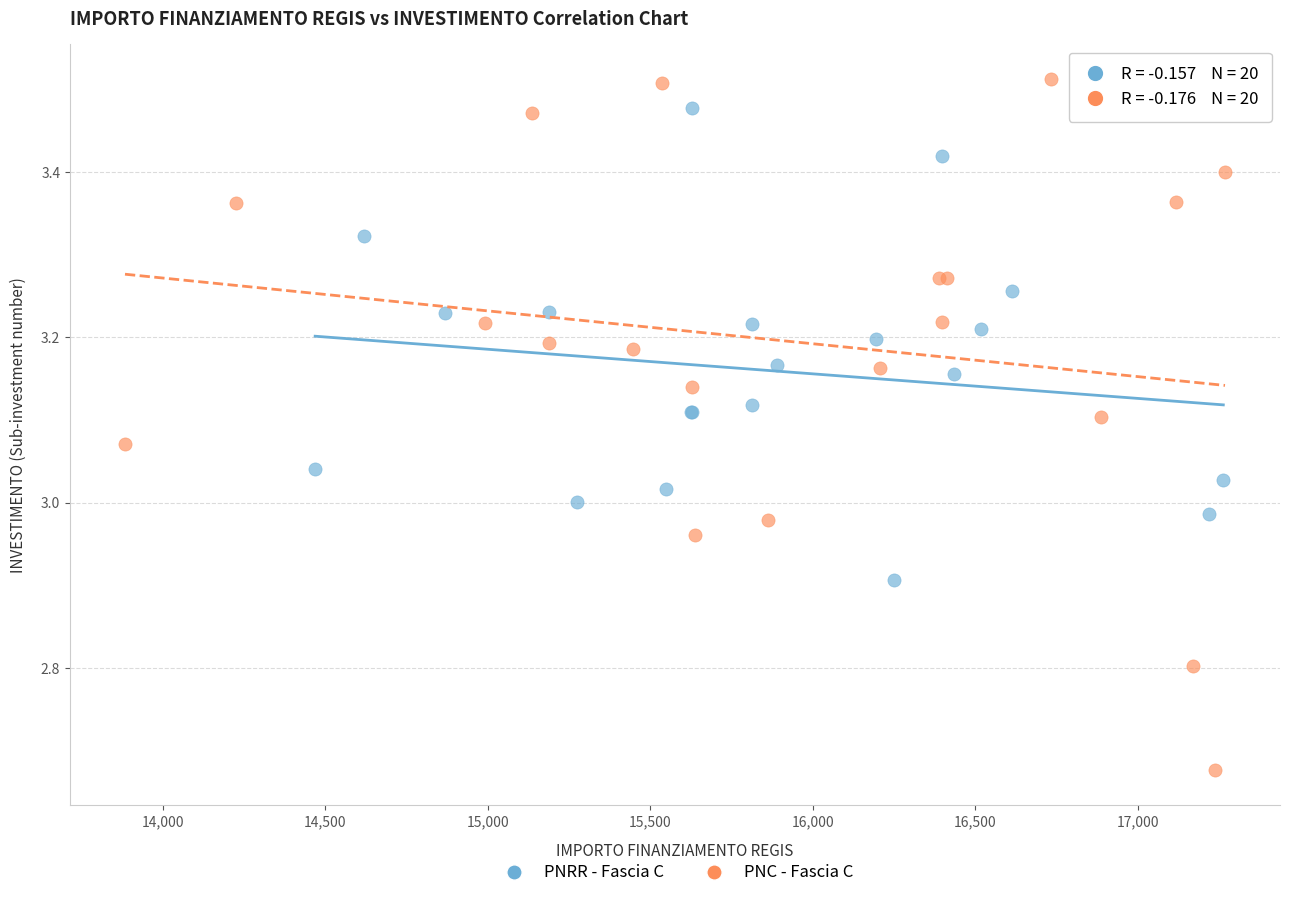

Which series reaches the maximum Y coordinate?

PNC - Fascia C